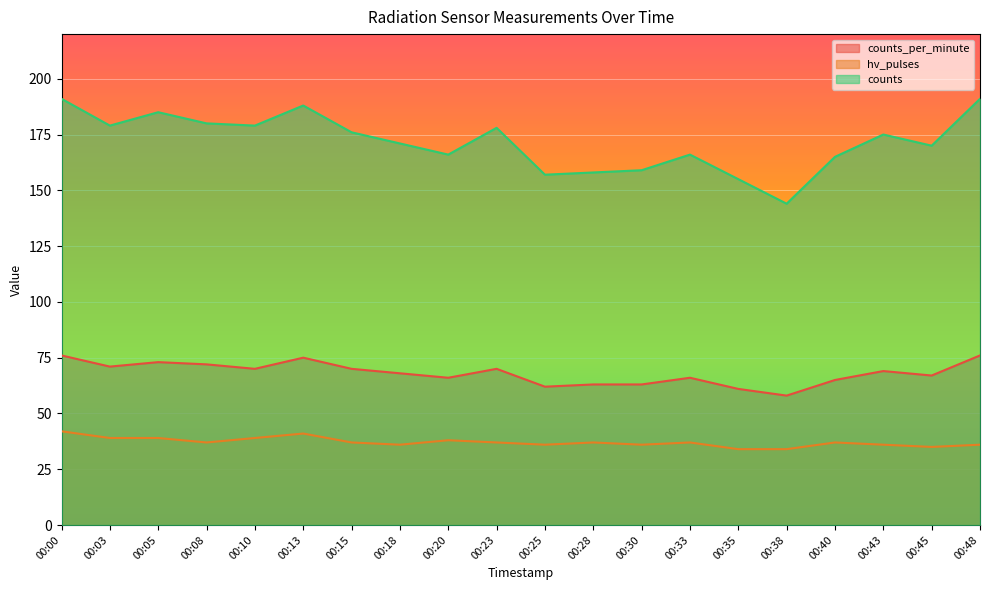

How many data points in hv_pulses are less than 37?

8